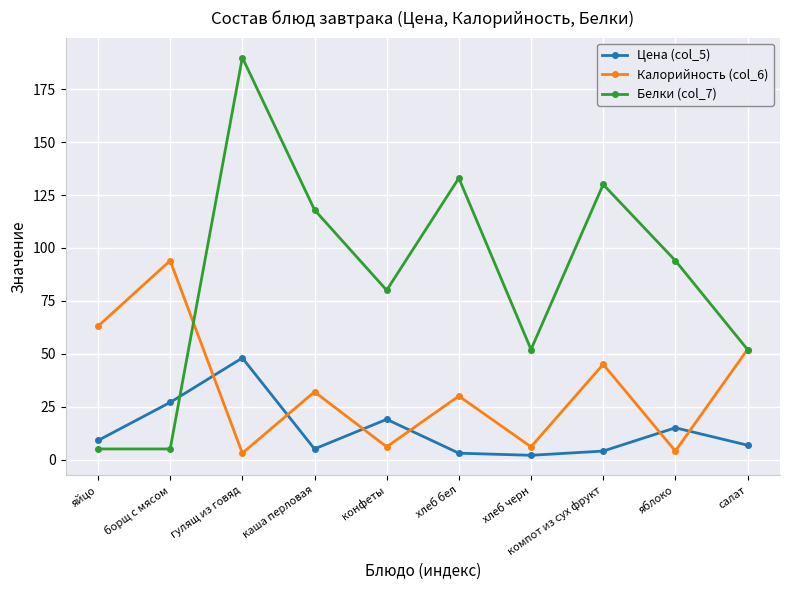

The value of Цена (col_5) at борщ с мясом is 27.0. True or false?

True